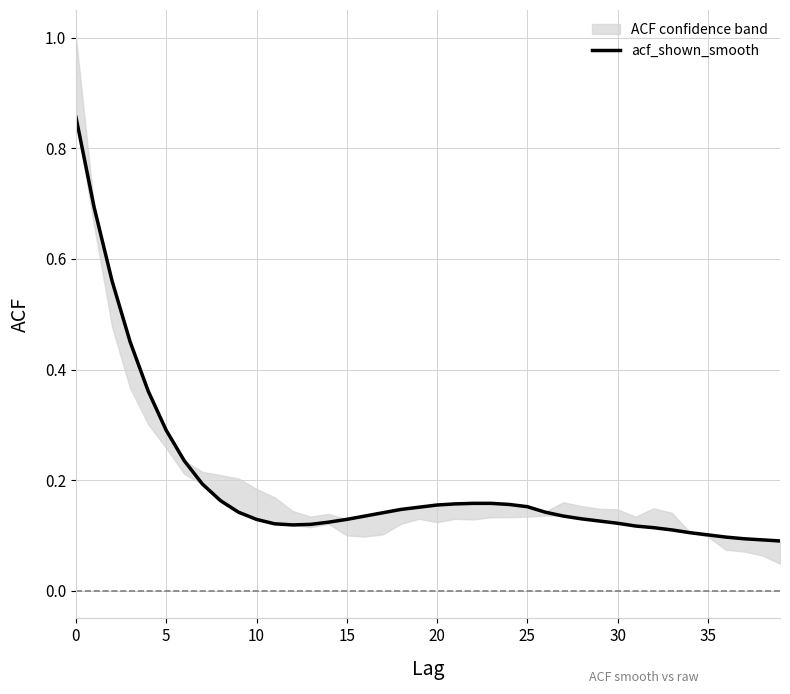

Count the values in the range 0 to 1.

40